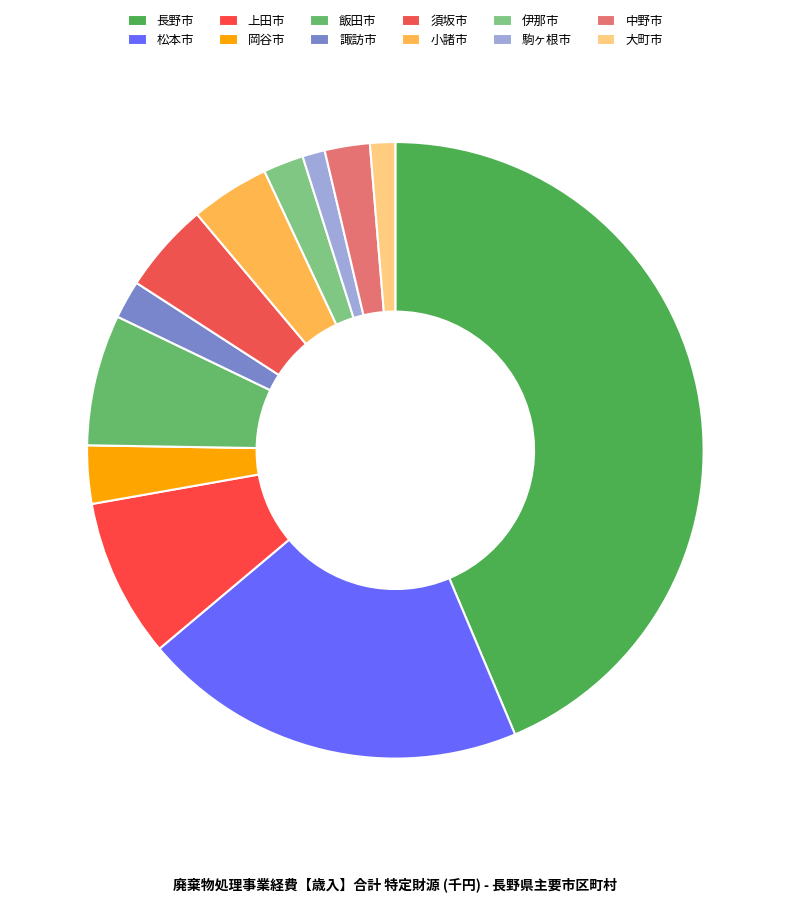

Is there a majority slice in this chart?

No